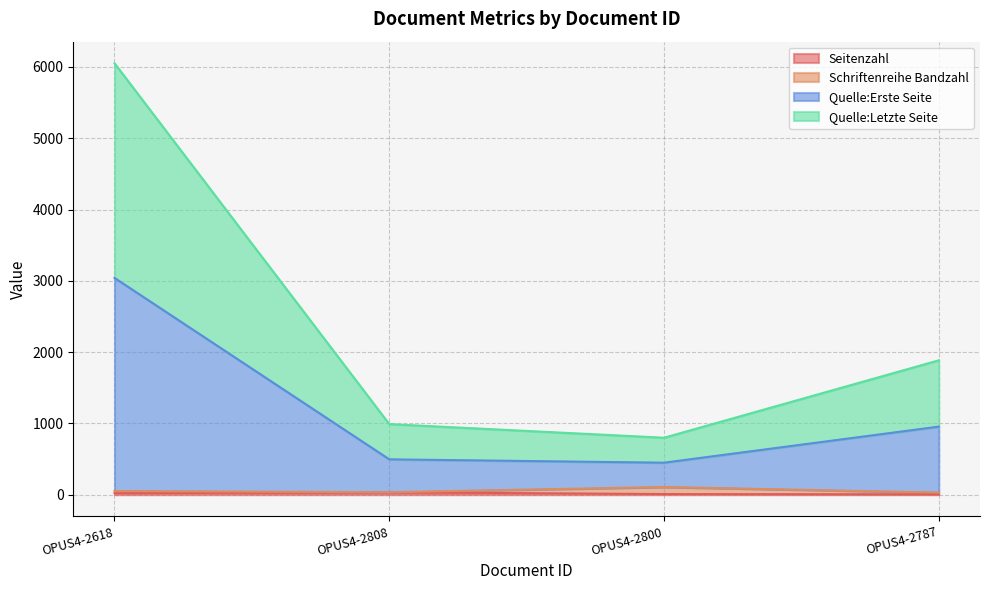

True or false: Quelle:Erste Seite and Quelle:Letzte Seite intersect in this chart.

False